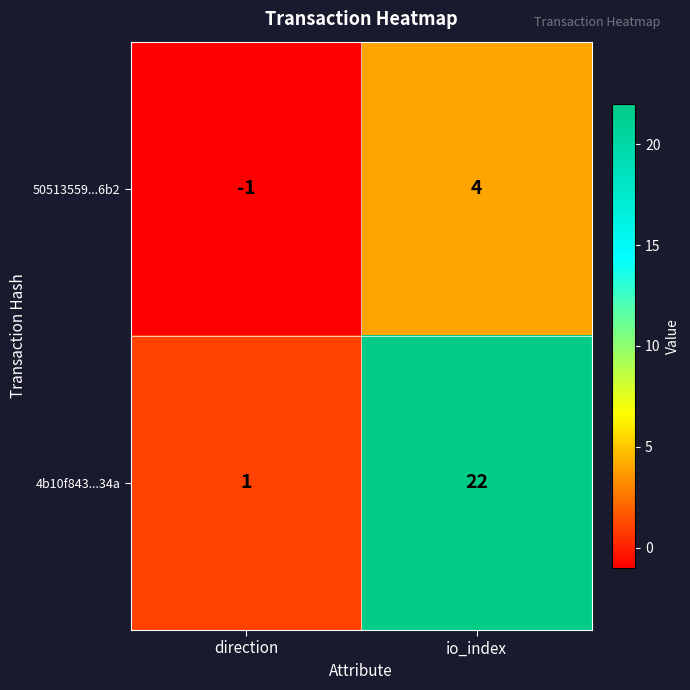

Which series has the largest total across all categories?

4b10f843...34a